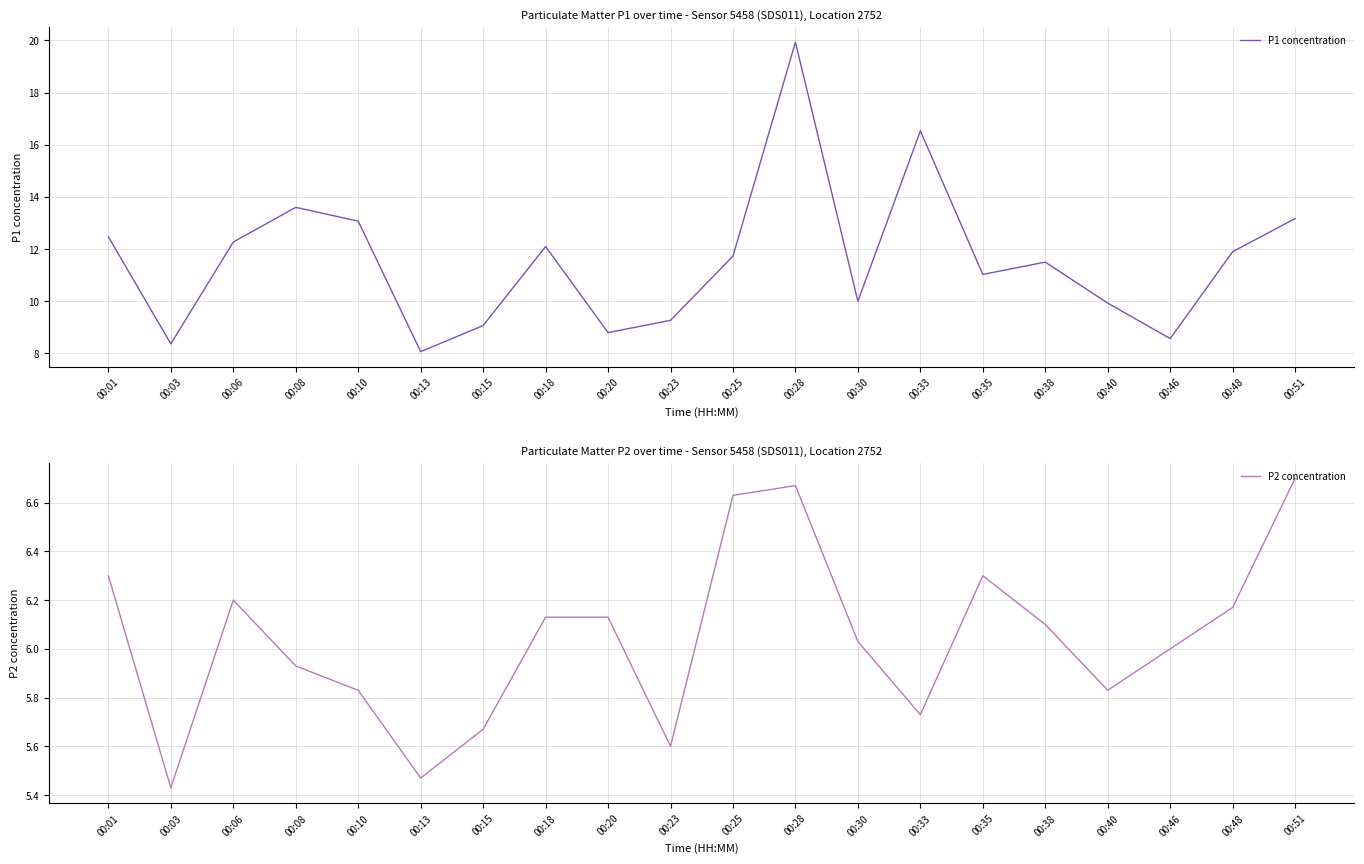

Which series has the largest total across all categories?

P1 concentration